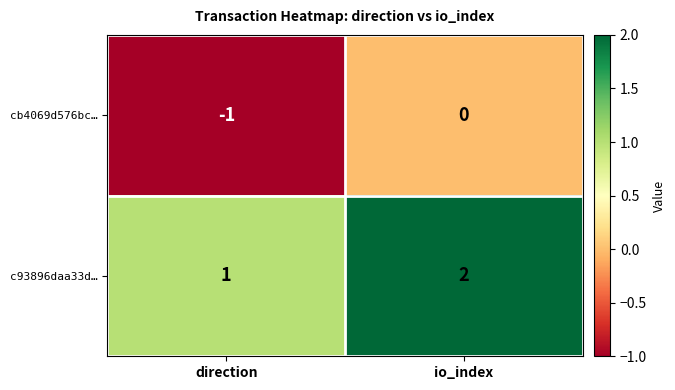

Is it true that c93896daa33d… equals 2 at io_index?

True